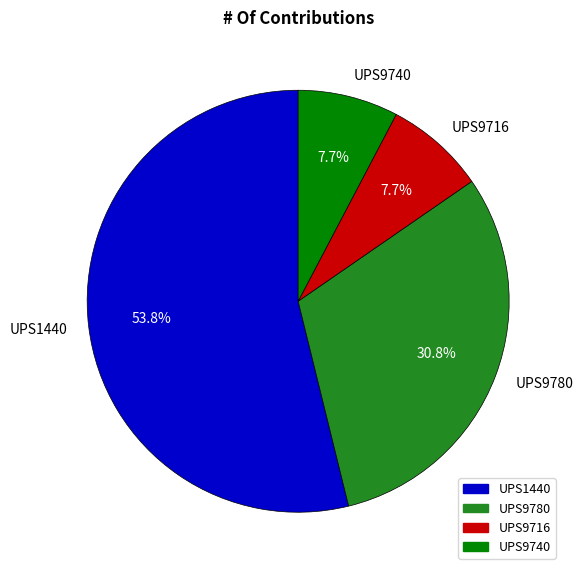

Which category has the biggest portion of the pie?

UPS1440